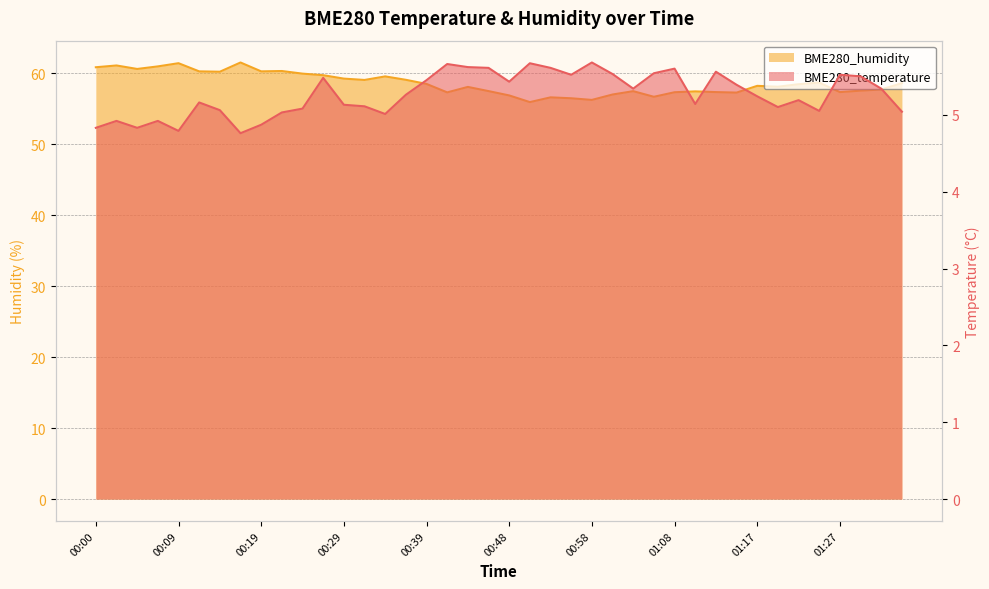

What are all the series names shown in the legend?

BME280_temperature, BME280_humidity